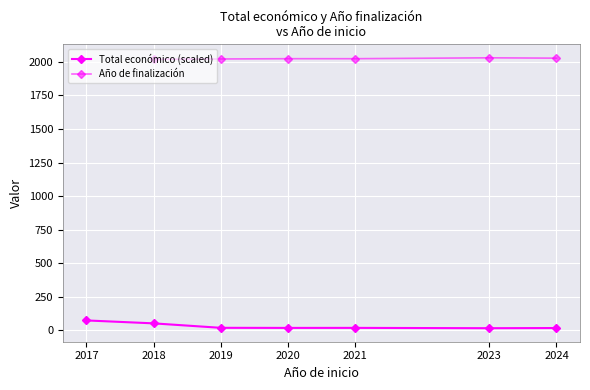

What is the value of the Total económico (scaled) point at the 5th from the left?

18.8